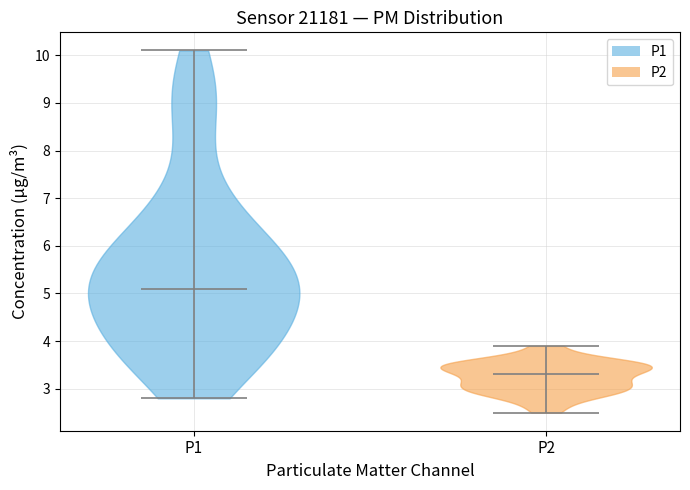

What is the lowest point the violin for P1 reaches on the y-axis? The values are not printed on the chart, so give them approximately, as read against the axis.

2.8